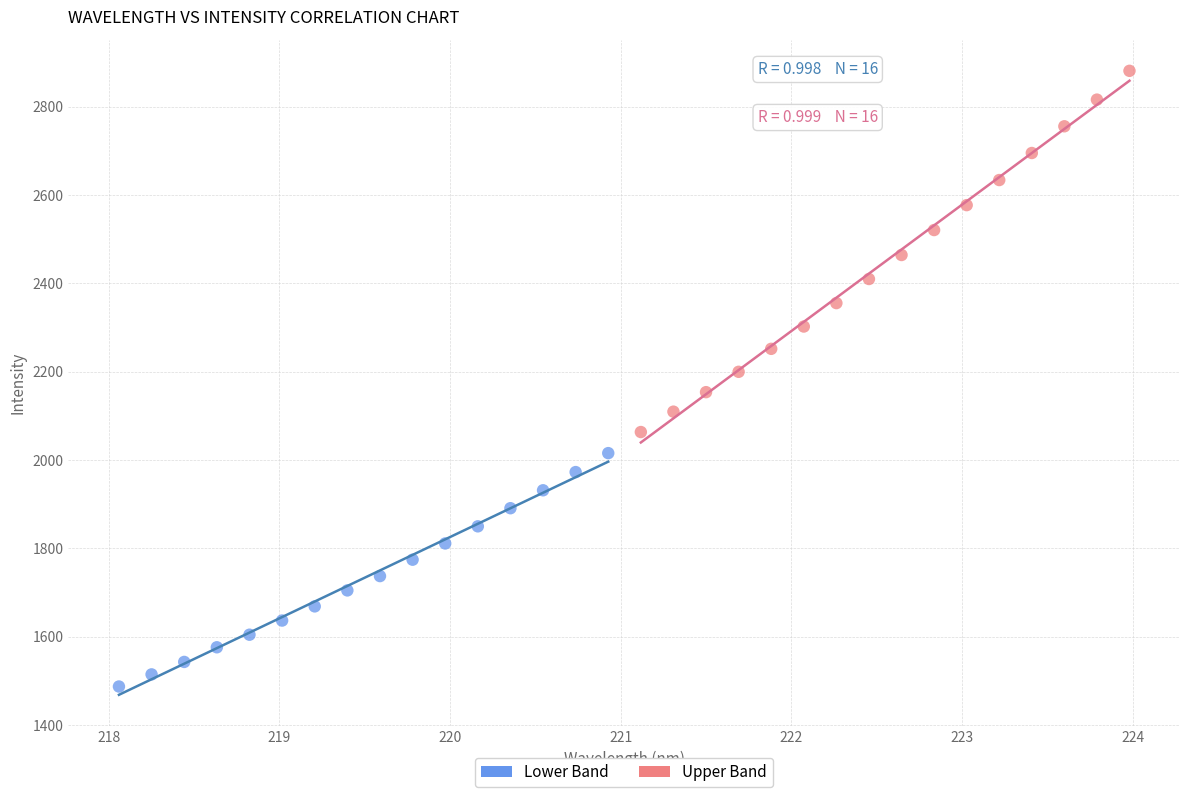

Which series has the largest Y range (max minus min)?

Upper Band